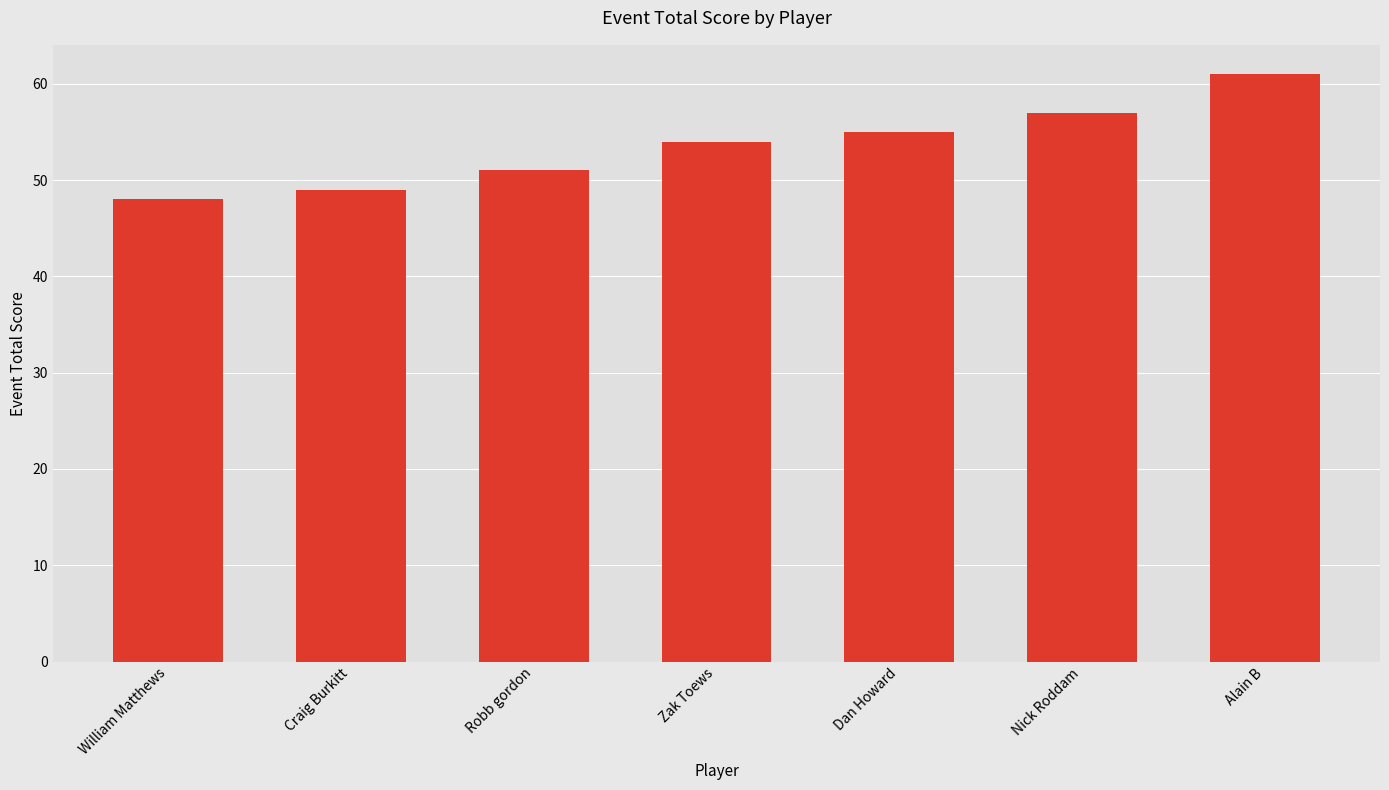

Between Alain B and Dan Howard, which is larger?

Alain B